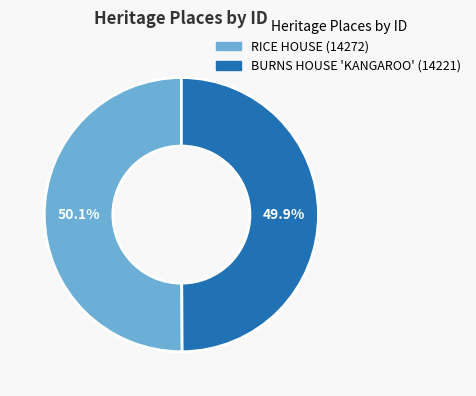

What percentage is NOT represented by RICE HOUSE?

49.9%